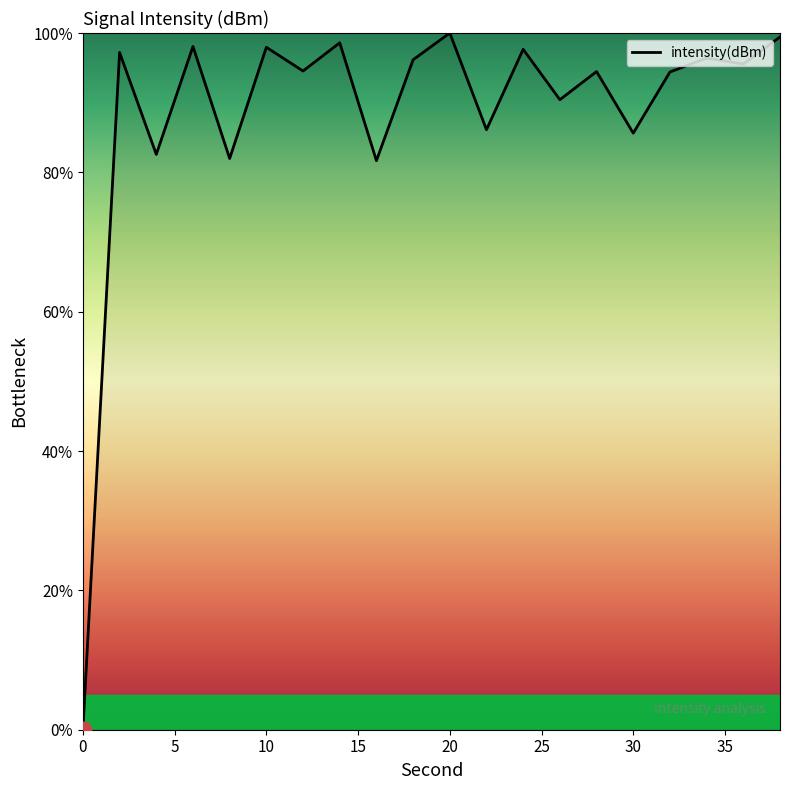

What is the maximum value shown in the chart?

100.0